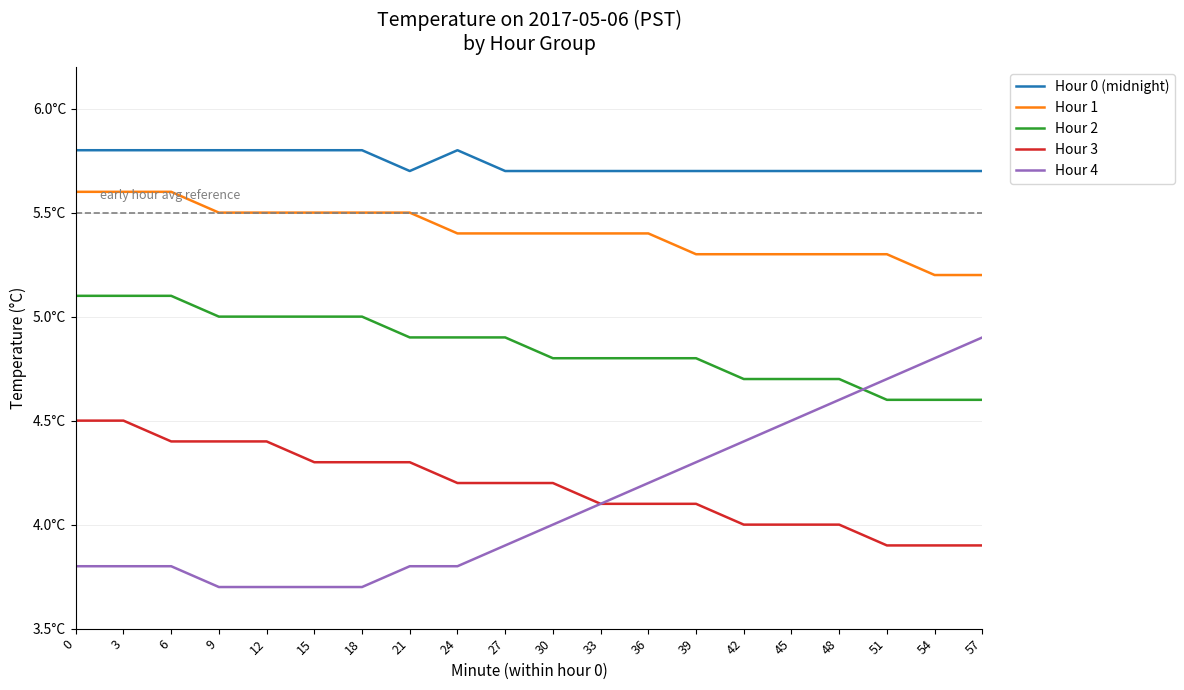

Is this an area chart (filled region under the line)?

No